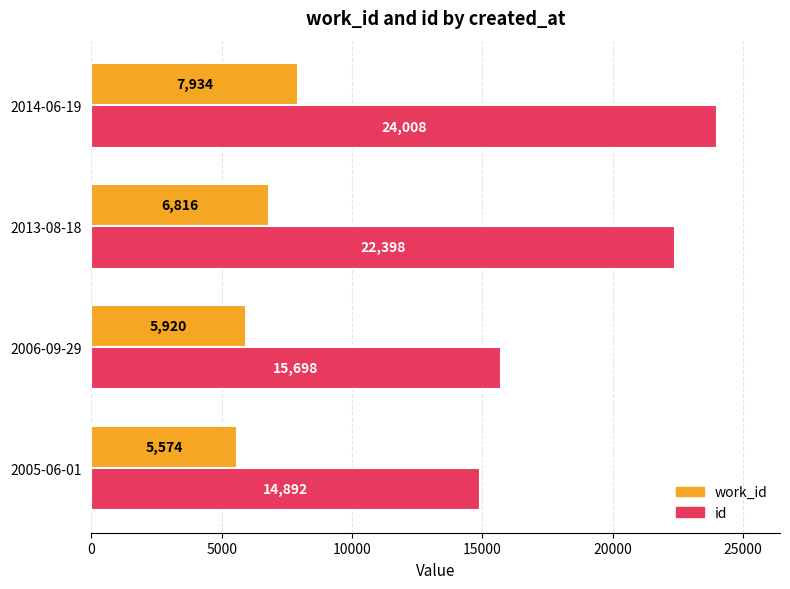

Is it true that id equals 15698 at 2006-09-29?

True